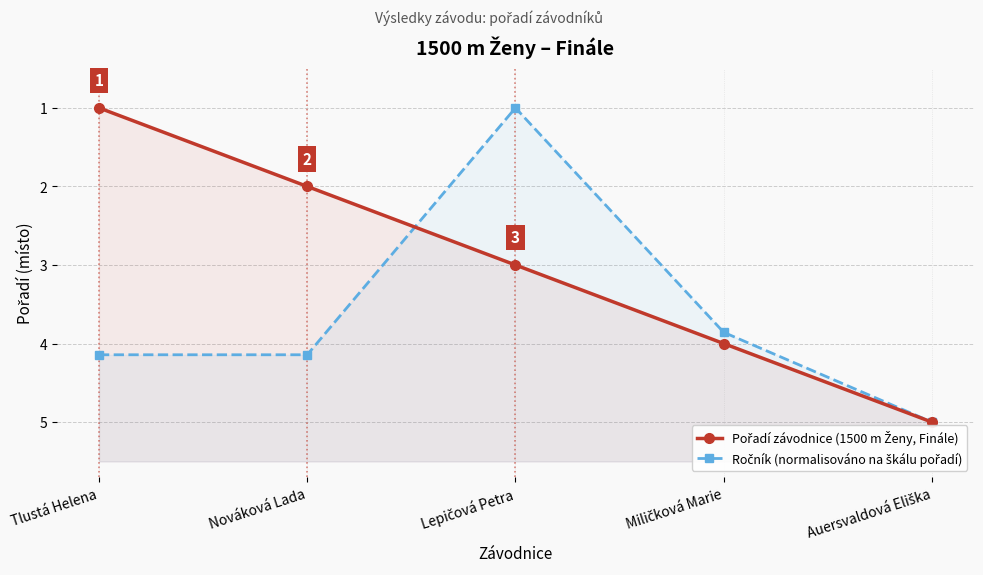

Rank the categories by Ročník (normalisováno na škálu pořadí) value from highest to lowest.

Auersvaldová Eliška, Tlustá Helena, Nováková Lada, Miličková Marie, Lepičová Petra